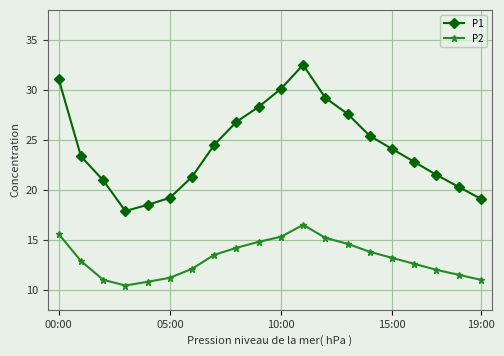

Which series has the largest total across all categories?

P1